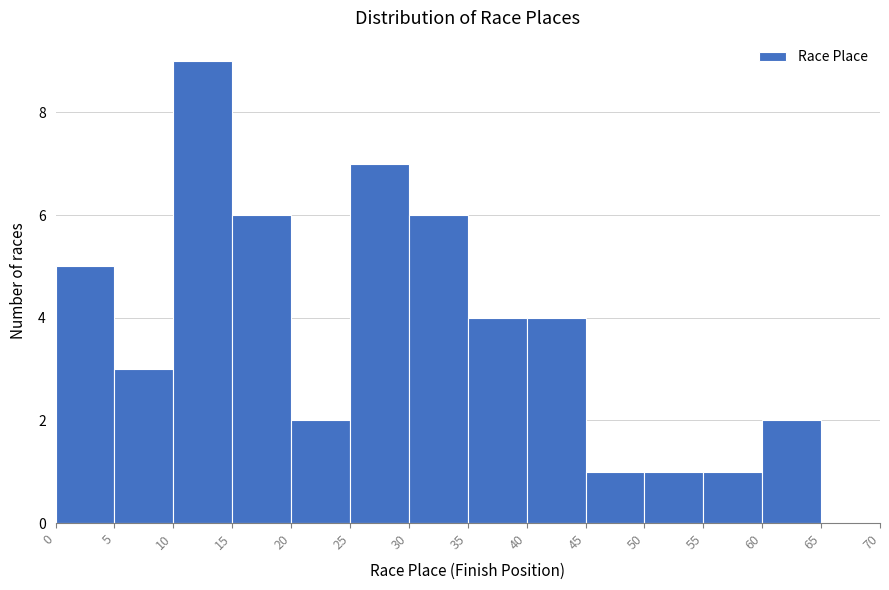

Reading left to right, list every bar in this chart as the range it spans on the x-axis followed by its height. The values are not printed on the chart, so give them approximately, as read against the axis.

0 to 5: 5
5 to 10: 3
10 to 15: 9
15 to 20: 6
20 to 25: 2
25 to 30: 7
30 to 35: 6
35 to 40: 4
40 to 45: 4
45 to 50: 1
50 to 55: 1
55 to 60: 1
60 to 65: 2
65 to 70: 0